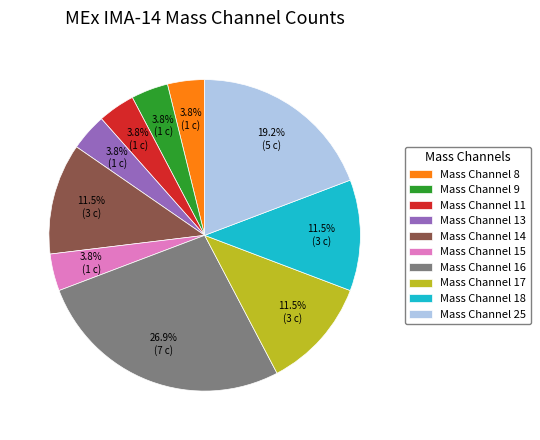

Count the number of slices in the pie.

10